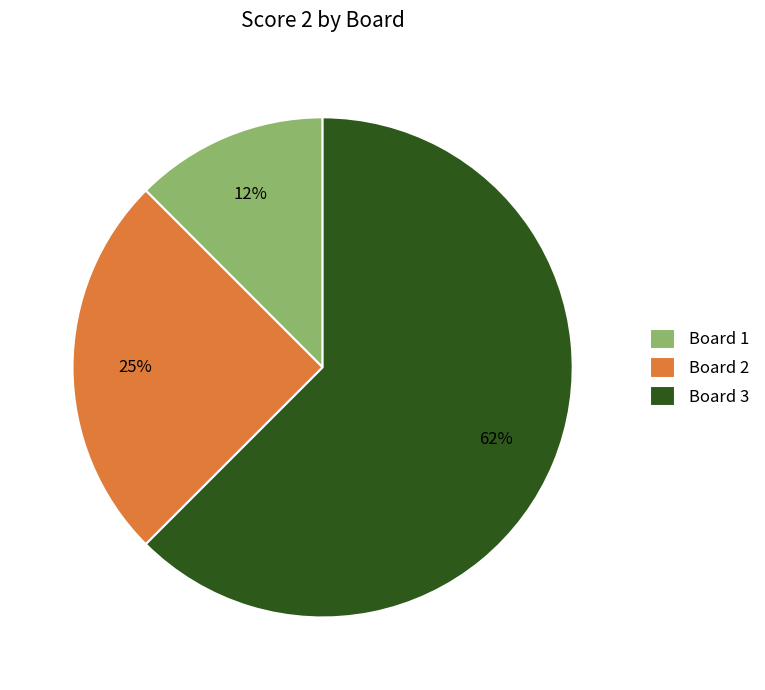

Does Board 3 account for over 50% of the chart?

Yes